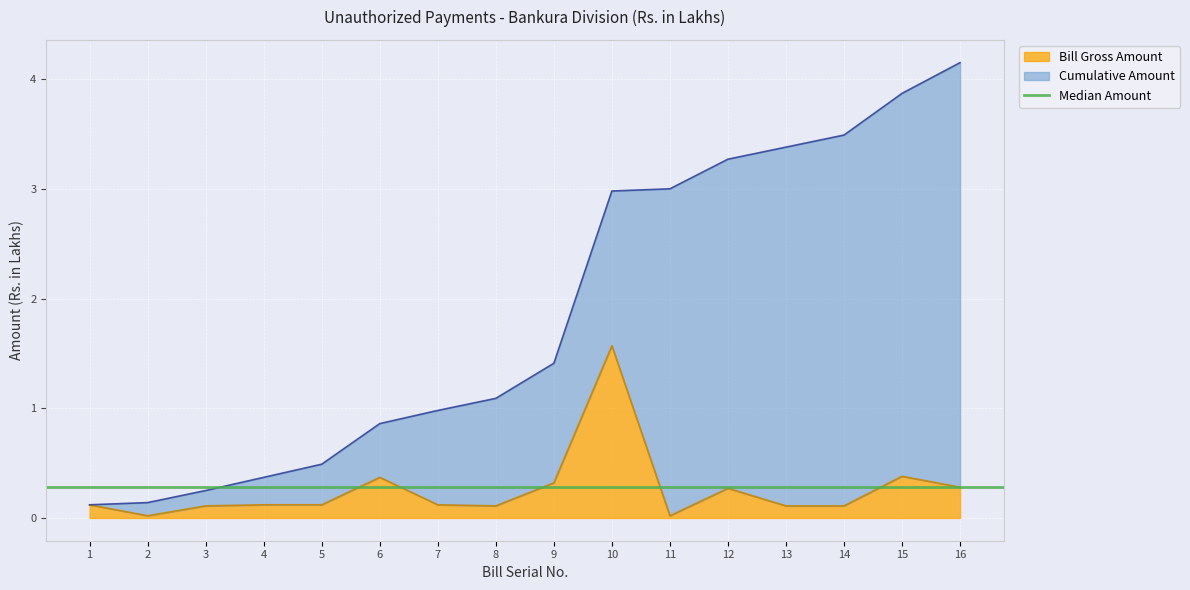

What is the greatest value displayed?

4.2